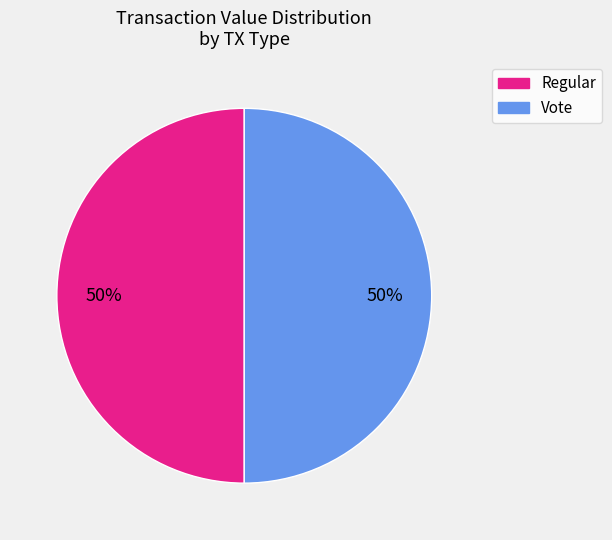

To the nearest percent, what is the difference between the Regular and Vote slice percentages?

0%